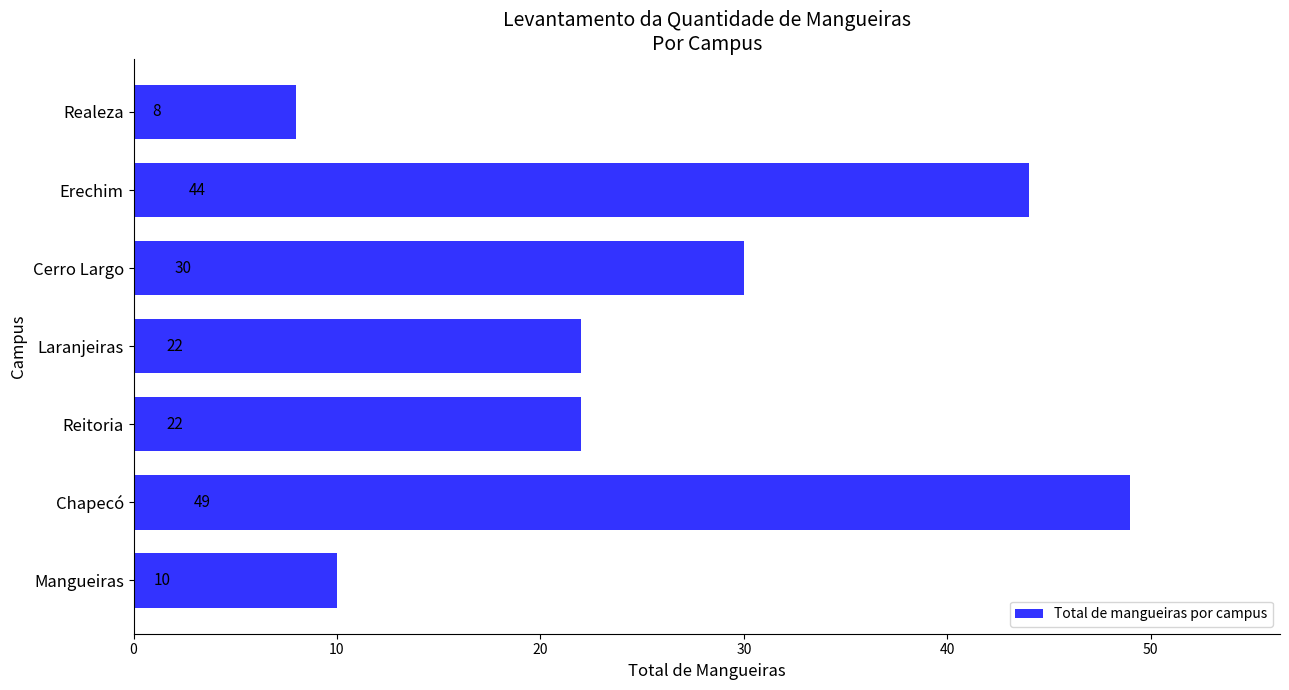

Which category has the lowest value across all series?

Realeza